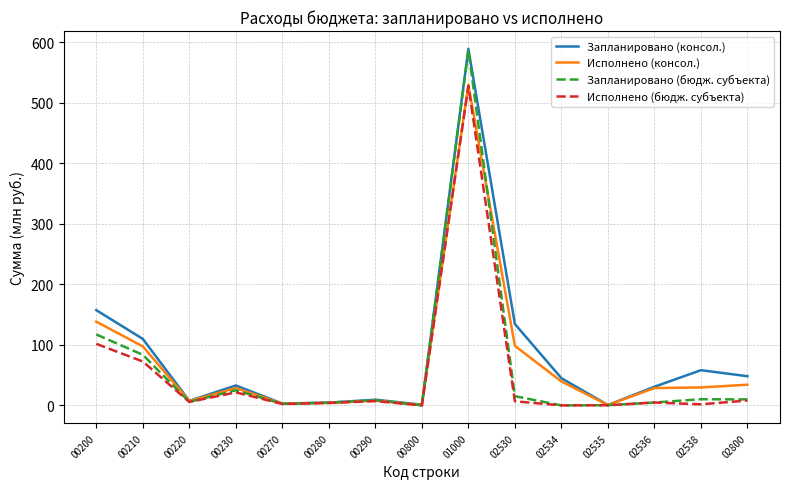

What is the difference between the Исполнено (консол.) values at 00210 and 02536?

68.9